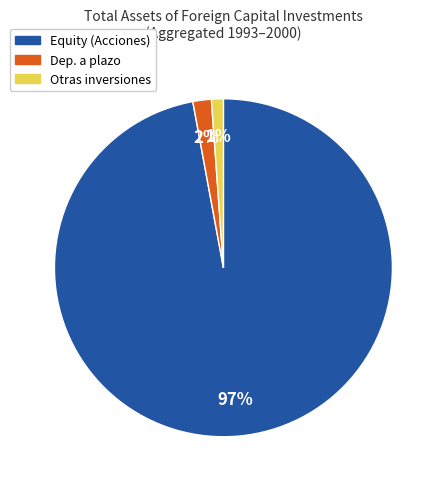

Rank the categories by value from highest to lowest.

Equity (Acciones), Dep. a plazo, Otras inversiones